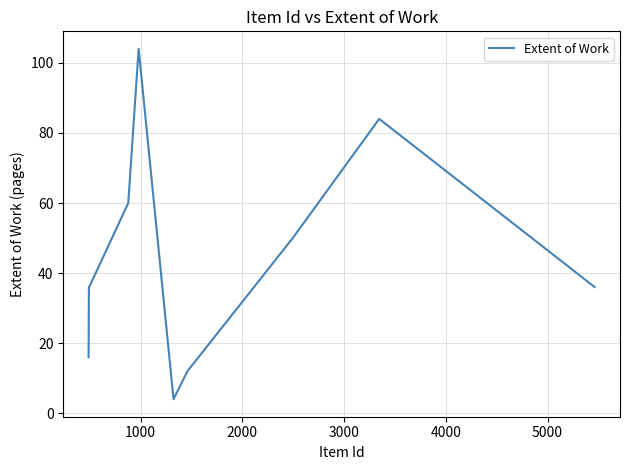

What is the difference between the maximum and minimum values?

100